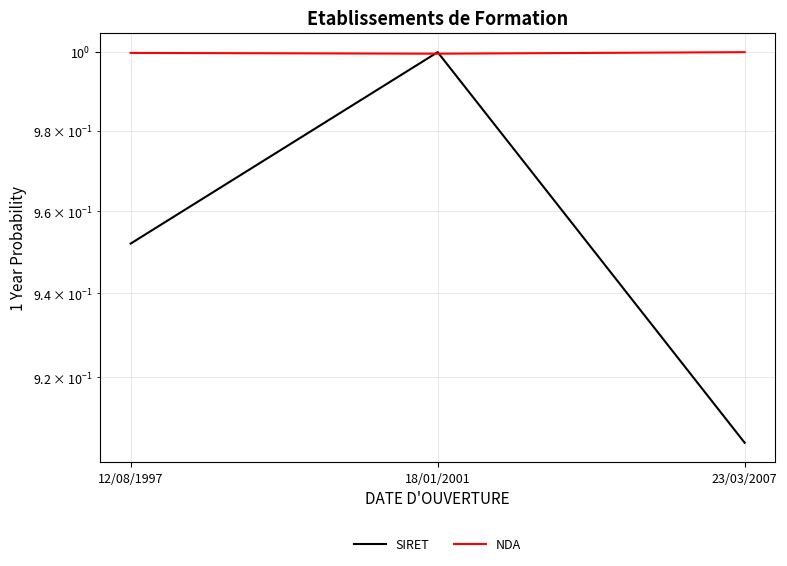

What value does the SIRET series have at 18/01/2001?

1.0